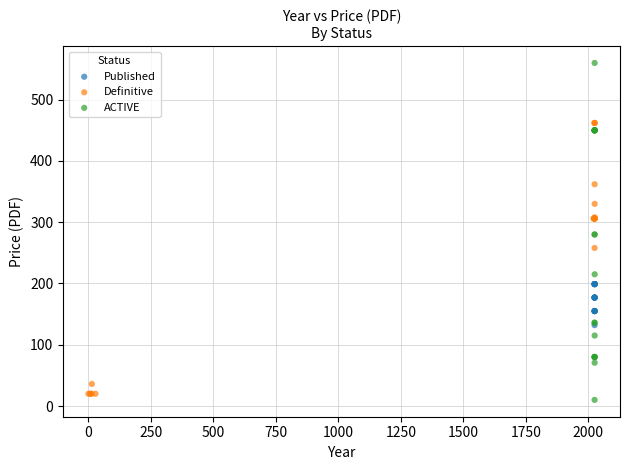

Which series has the largest Y range (max minus min)?

ACTIVE